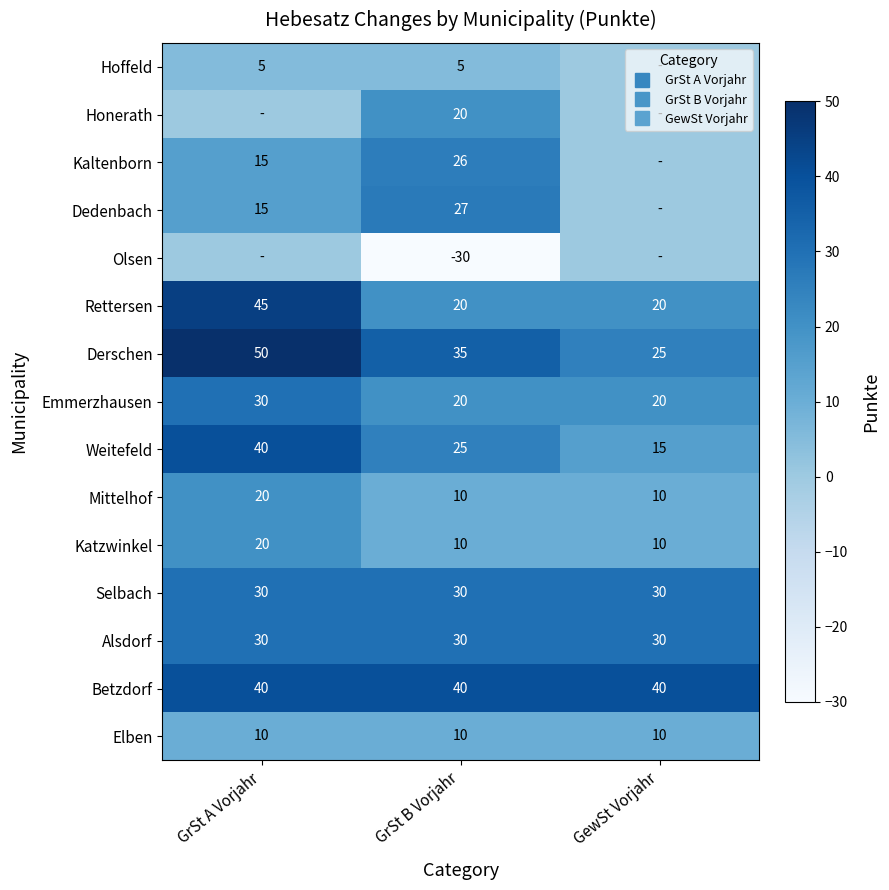

Rank the series at GewSt Vorjahr from lowest to highest value.

Hoffeld, Honerath, Kaltenborn, Dedenbach, Olsen, Mittelhof, Katzwinkel, Elben, Weitefeld, Rettersen, Emmerzhausen, Derschen, Selbach, Alsdorf, Betzdorf